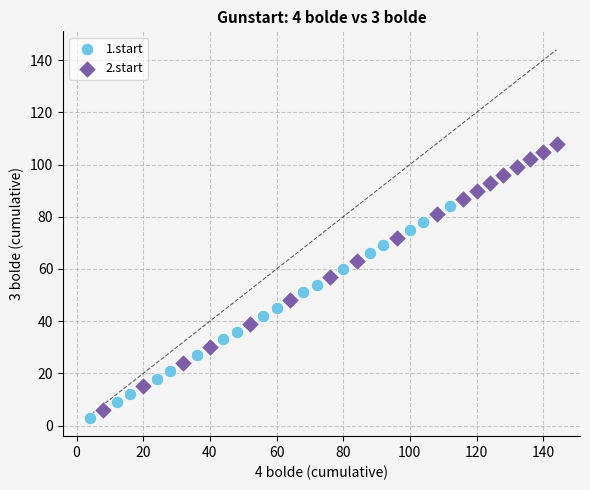

Which series contains the highest Y value?

2.start